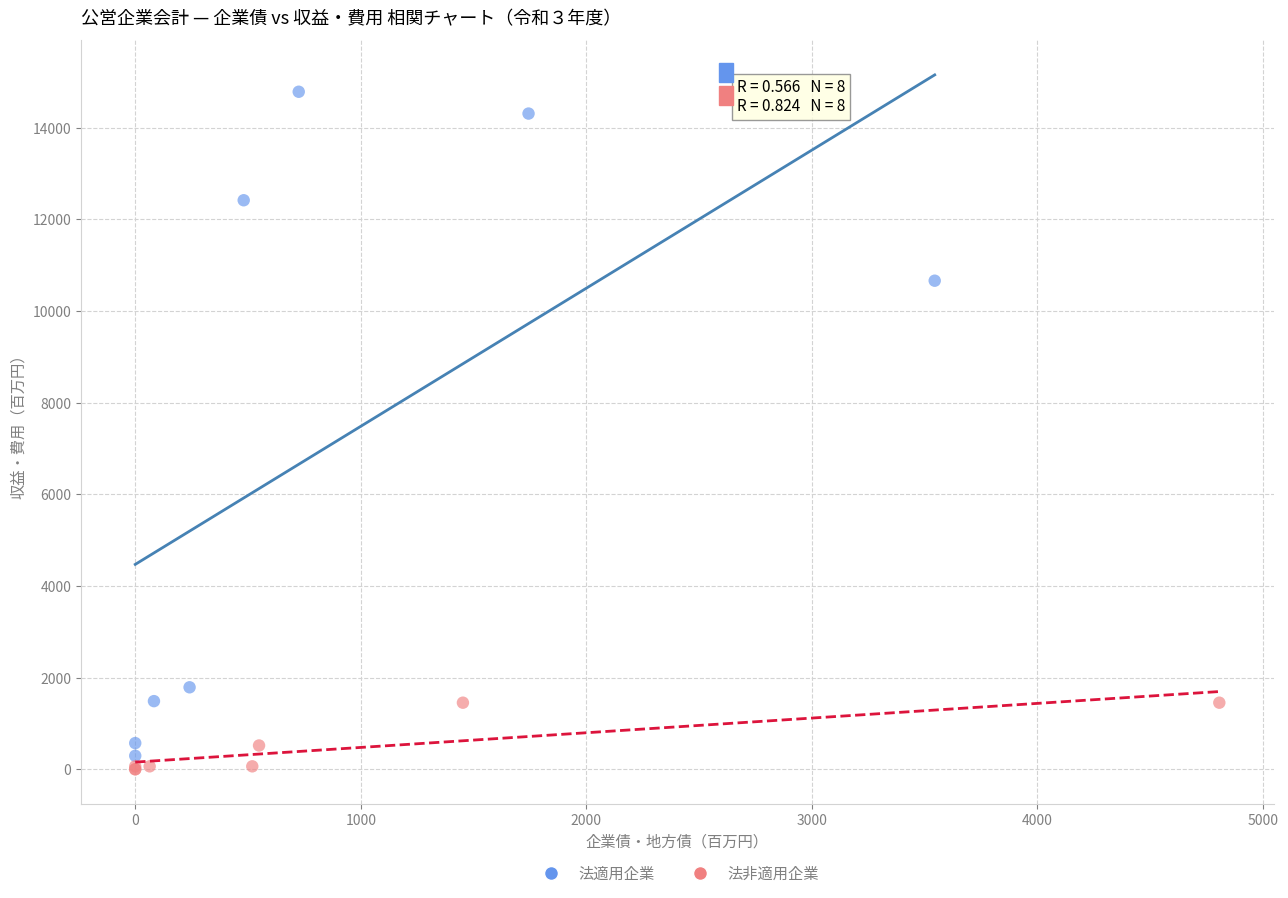

Which series has the widest spread of Y values?

法適用企業